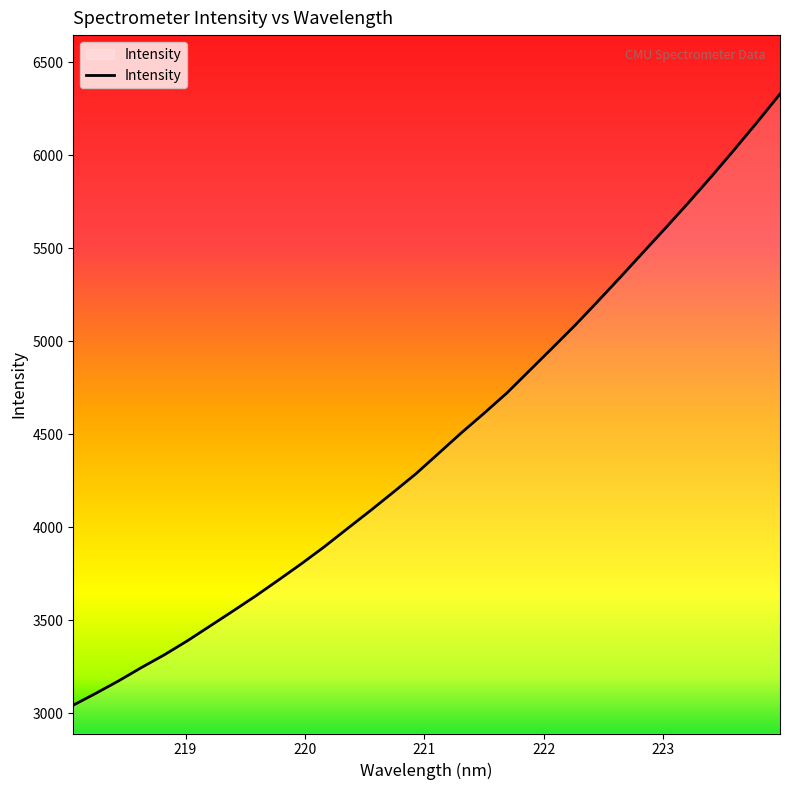

What is the difference between the maximum and minimum values?

3284.6